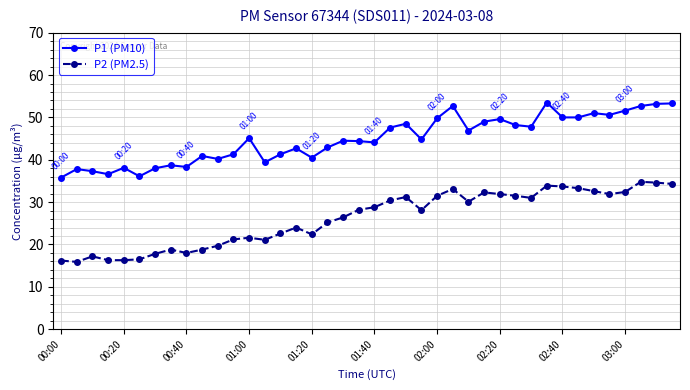

How many data points does each series have?

40